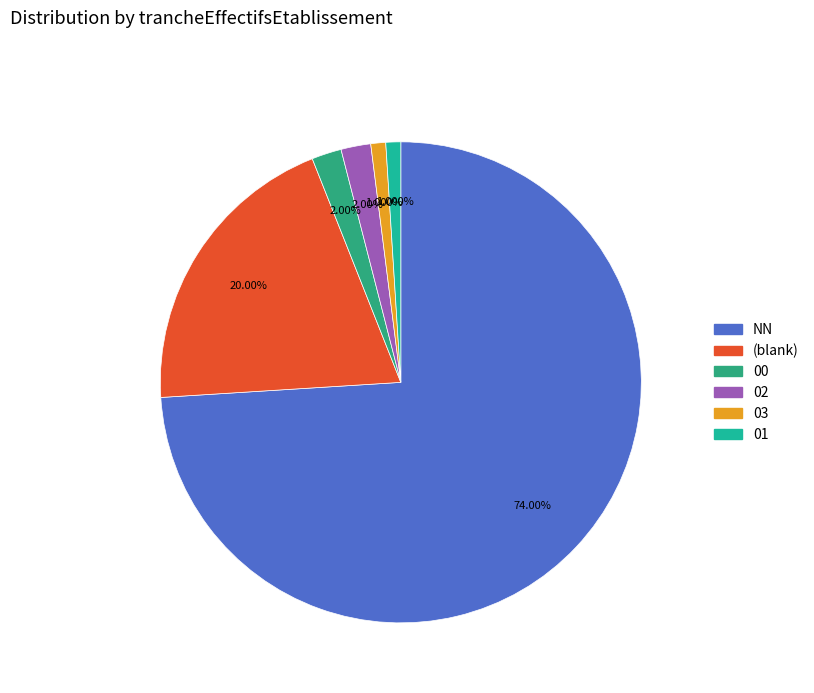

Is there a majority slice in this chart?

Yes